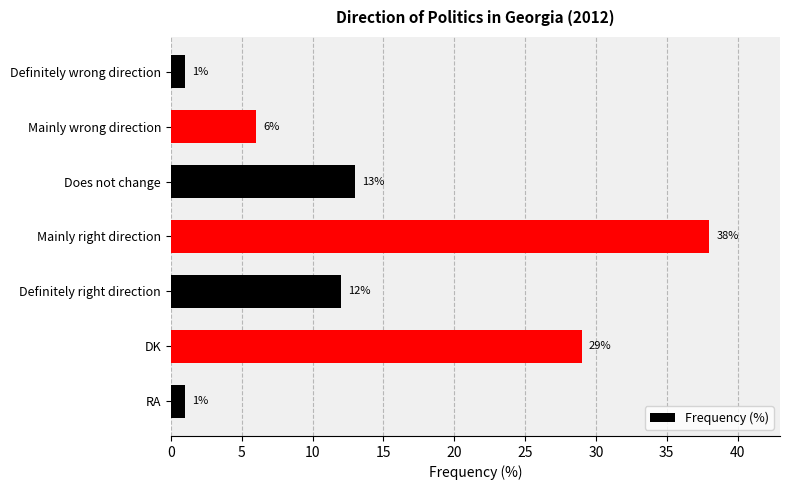

Approximately how many times larger is the value at DK compared to Definitely right direction?

2.4